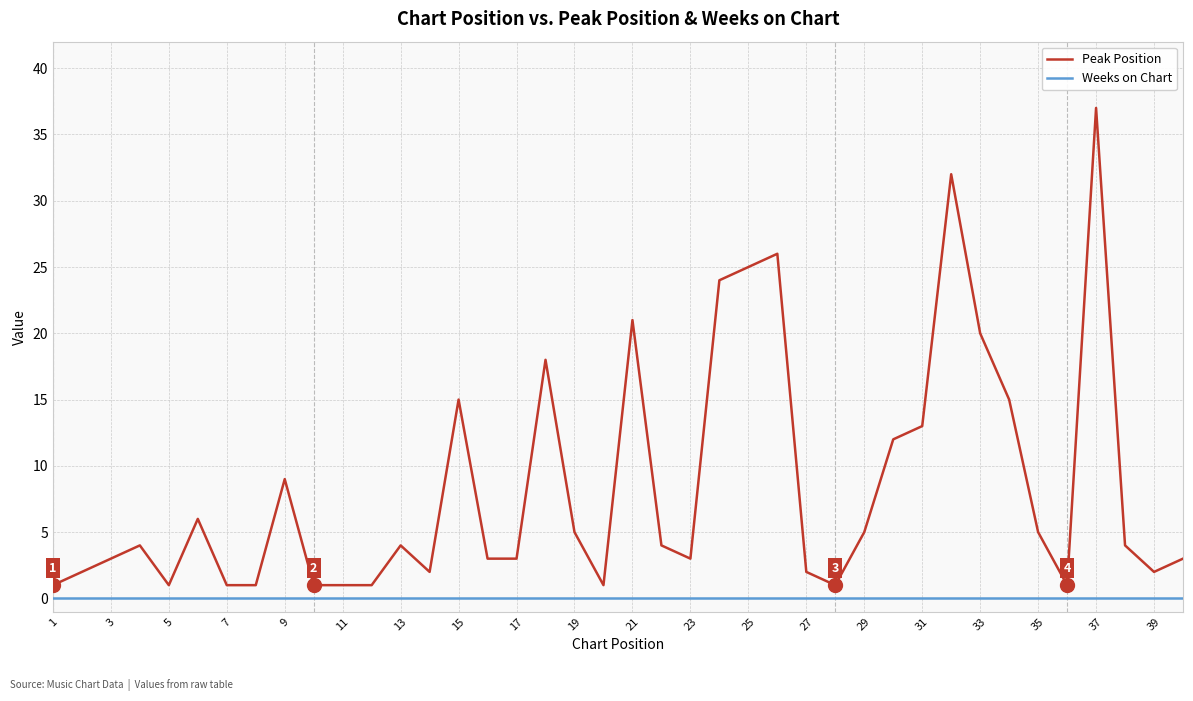

How many series are shown in this chart?

2